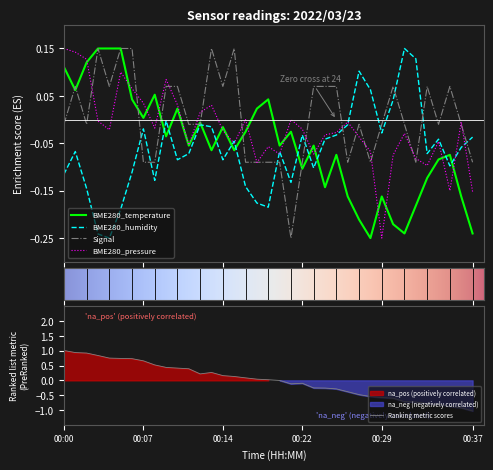

The Ranking metric scores series shows -1.0 at 00:37. True or false?

True